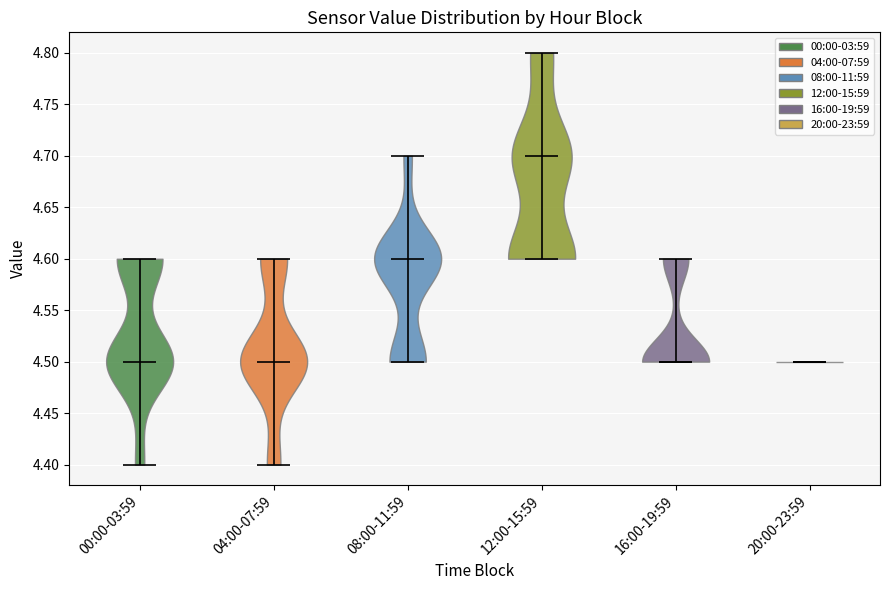

Reading left to right, read every violin against the y-axis: where its median line is, and the lowest and highest points it reaches. The values are not printed on the chart, so give them approximately, as read against the axis.

00:00-03:59: median line 4.5, lowest point 4.4, highest point 4.6
04:00-07:59: median line 4.5, lowest point 4.4, highest point 4.6
08:00-11:59: median line 4.6, lowest point 4.5, highest point 4.7
12:00-15:59: median line 4.7, lowest point 4.6, highest point 4.8
16:00-19:59: median line 4.5, lowest point 4.5, highest point 4.6
20:00-23:59: median line 4.5, lowest point 4.5, highest point 4.5